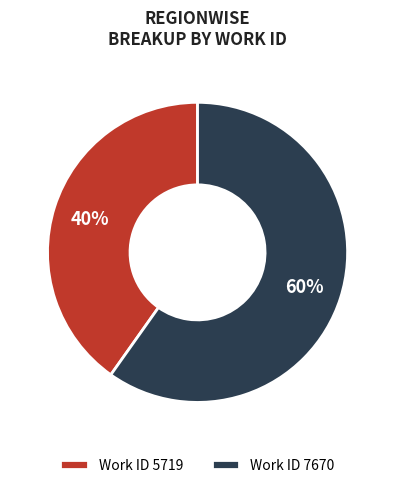

To the nearest percent, what portion does Work ID 5719 represent?

40%